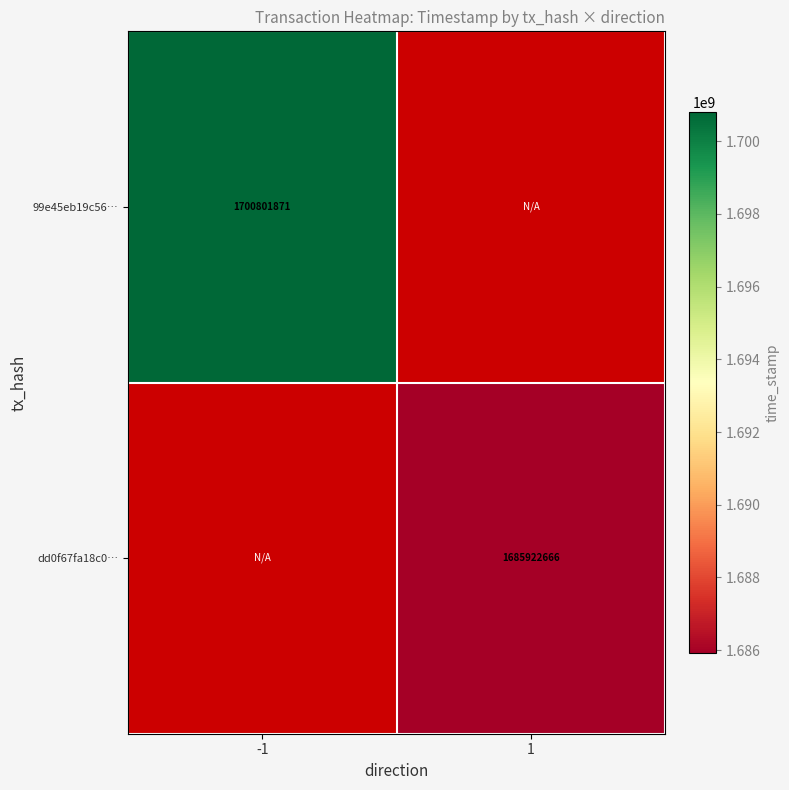

True or false: 99e45eb19c56… has a value of 2355940577 at -1.

False